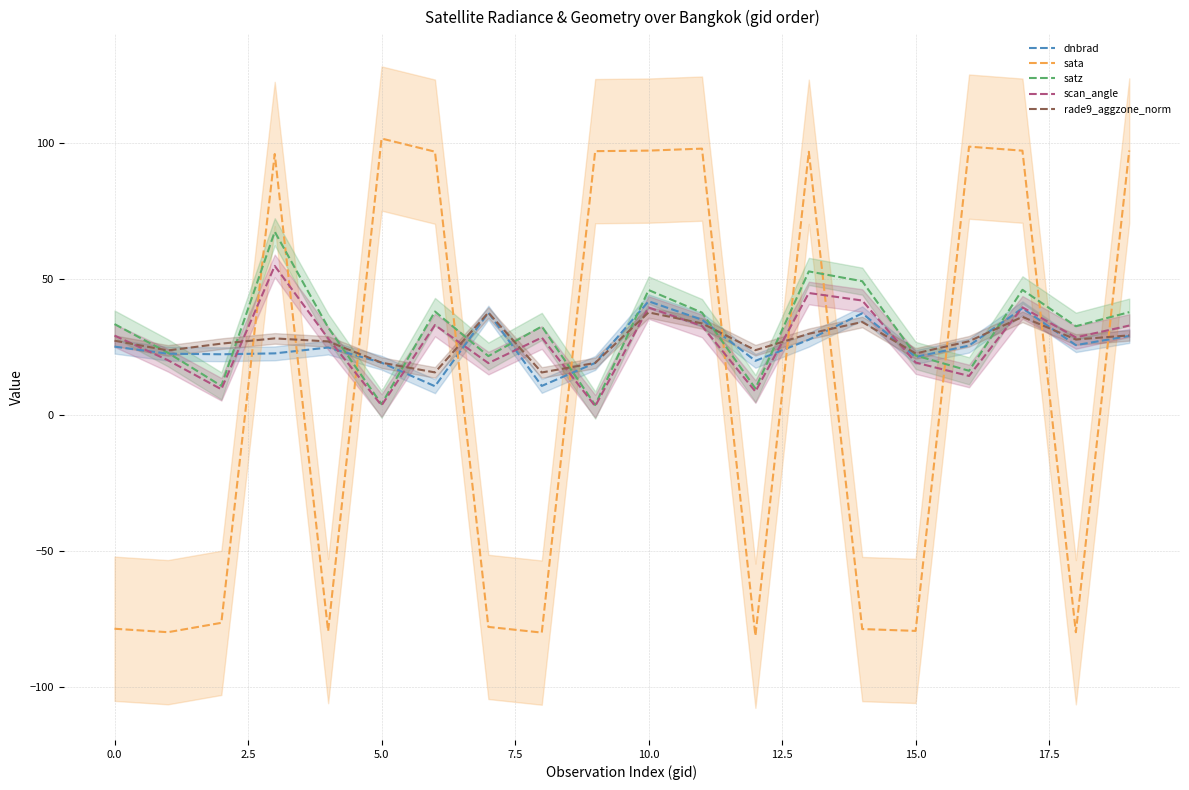

List the series in order of their peak value, highest first.

sata, satz, scan_angle, dnbrad, rade9_aggzone_norm